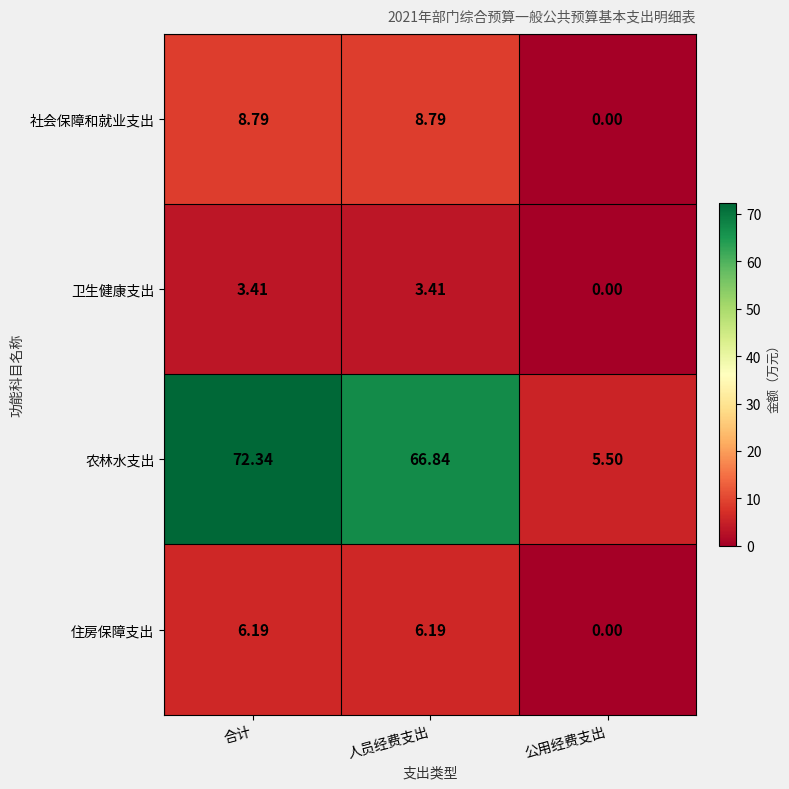

List the series in order of their peak value, highest first.

农林水支出, 社会保障和就业支出, 住房保障支出, 卫生健康支出